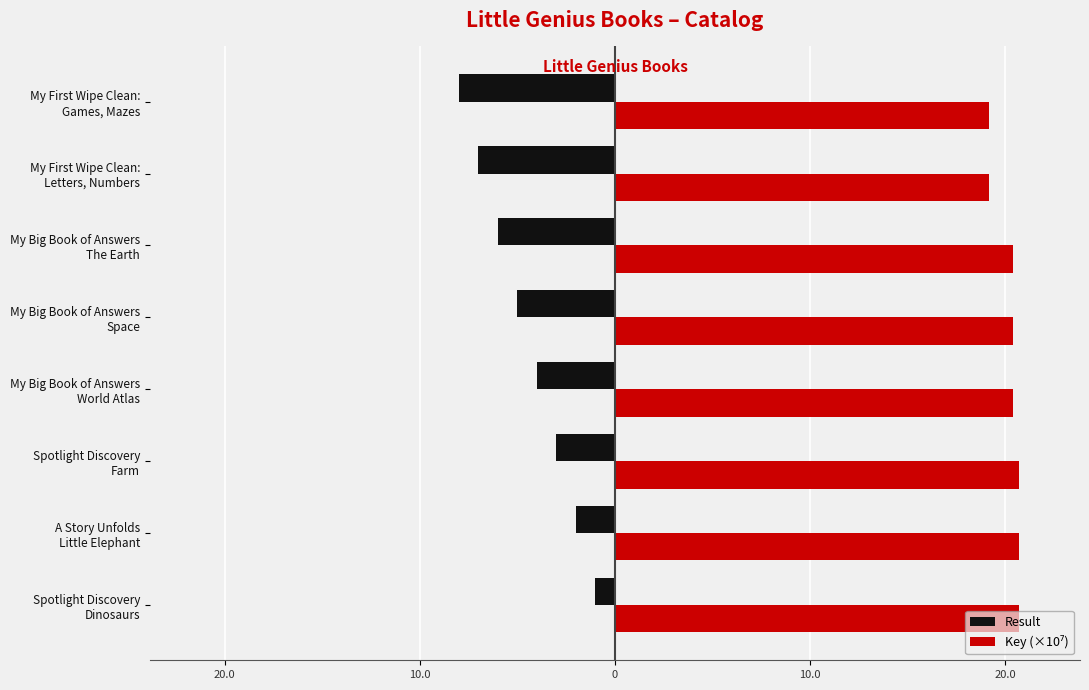

List the series in order of their overall mean, lowest first.

Result, Key (×10⁷)